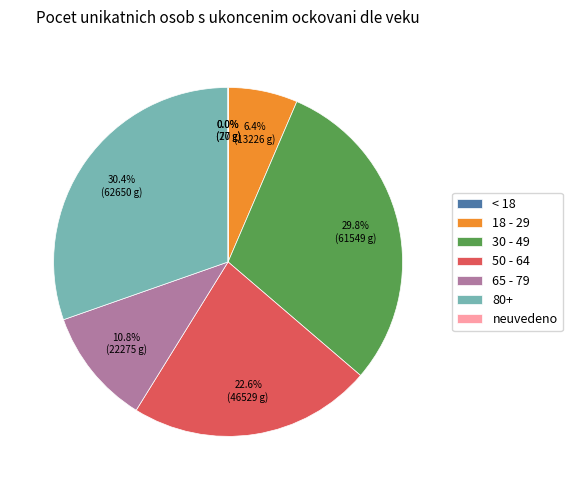

The 30 - 49 slice represents 43% of the pie. True or false?

False